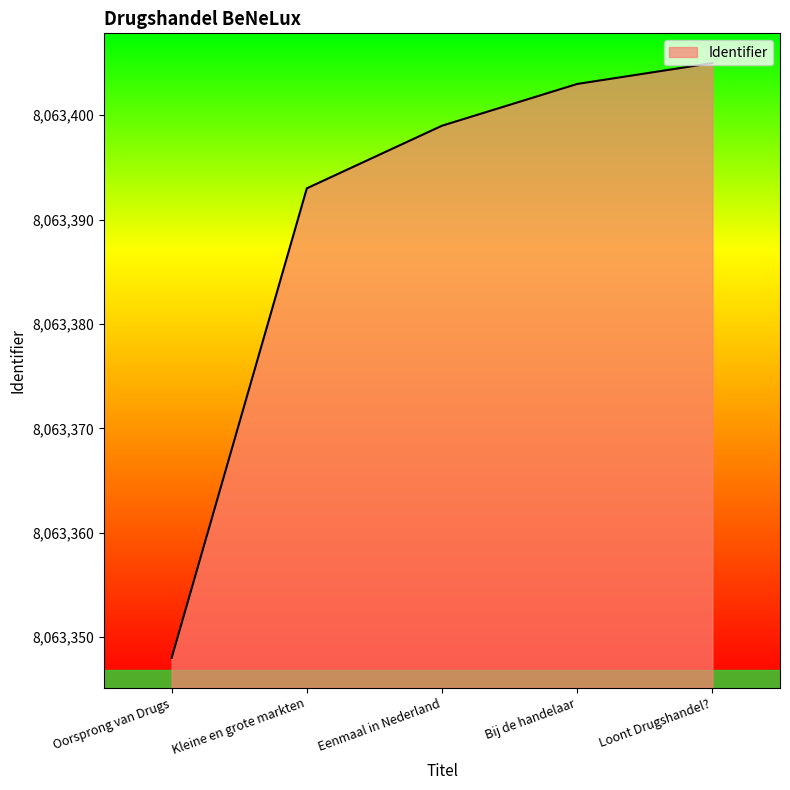

Does the chart have visible grid lines?

No